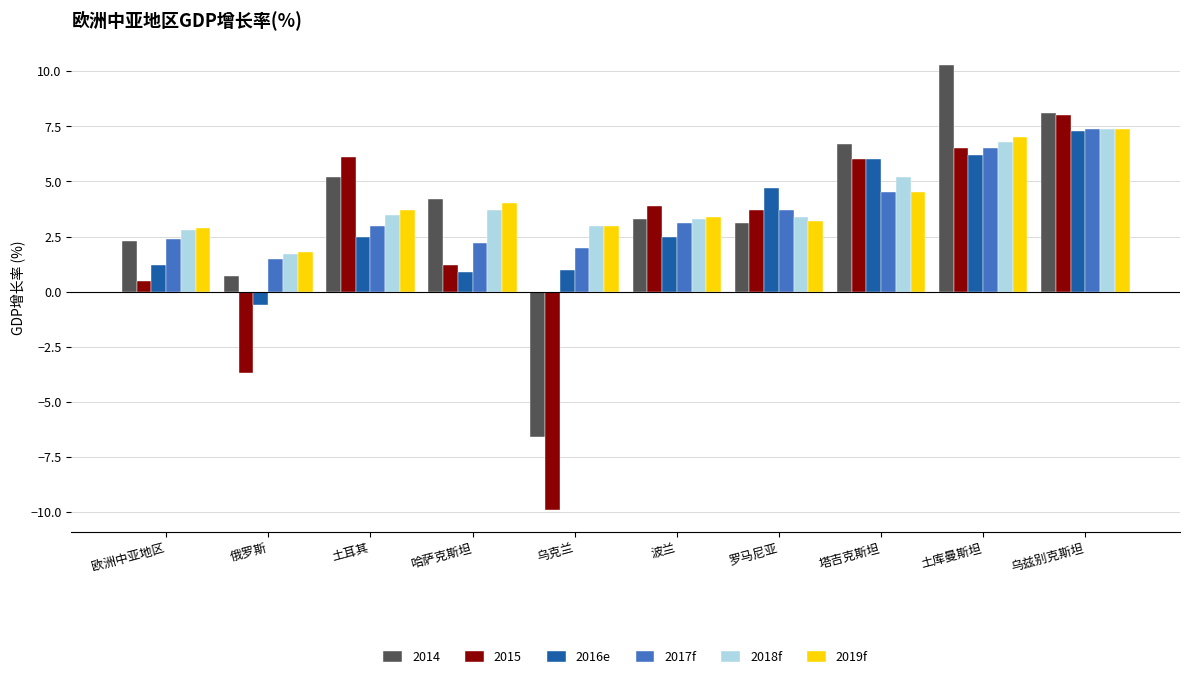

What is the average value of the 2017f series?

3.6